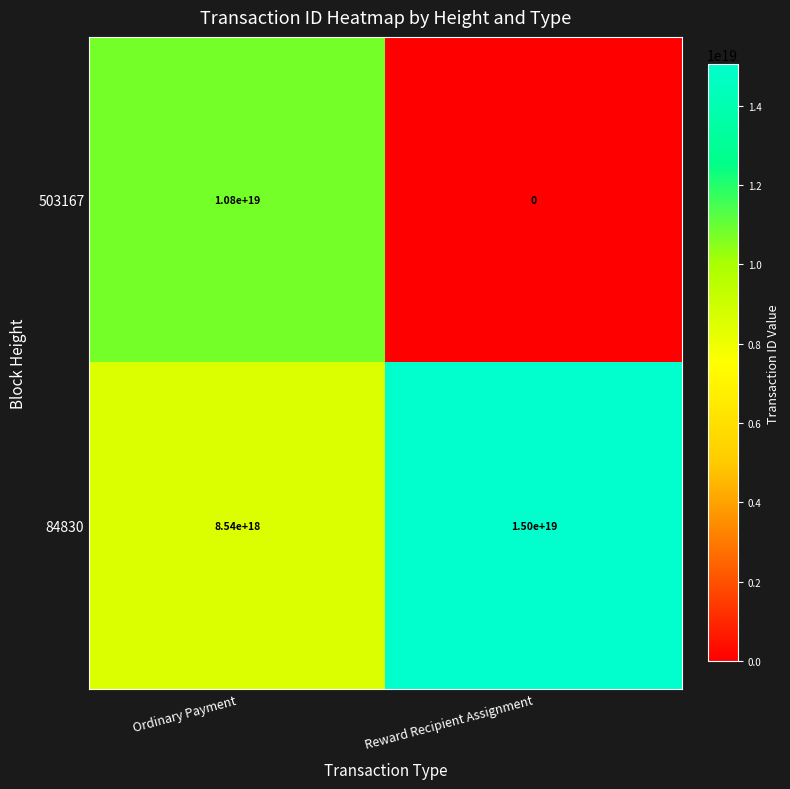

List the labels in order of 503167 value, largest first.

Ordinary Payment, Reward Recipient Assignment